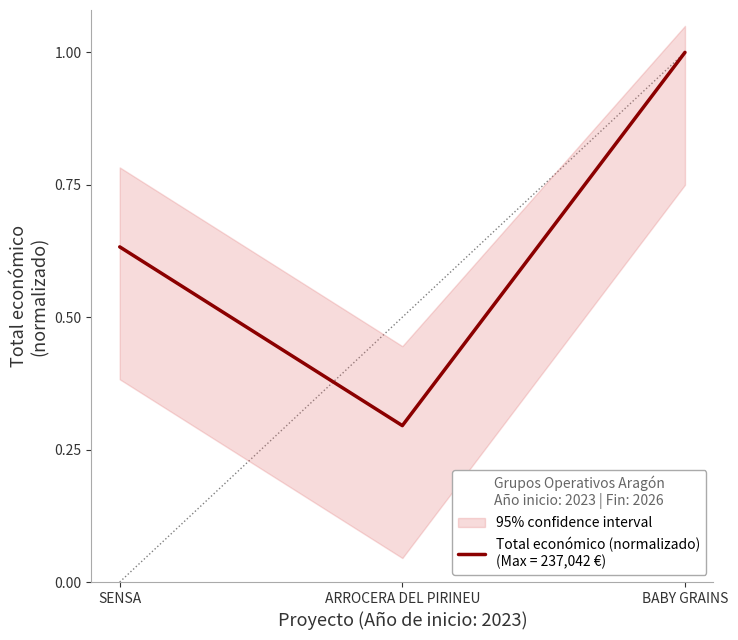

Does the chart have visible grid lines?

No